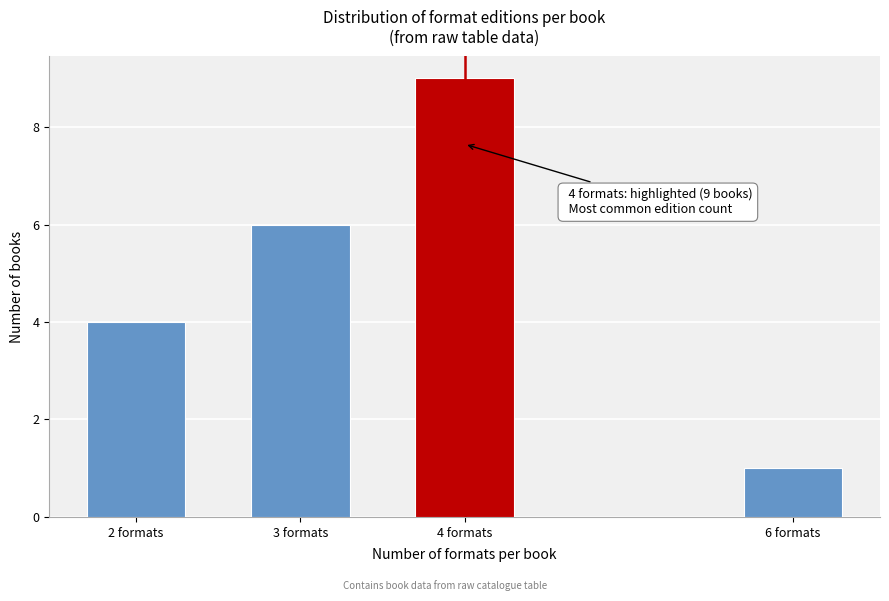

Reading left to right, extract all data points from this chart.

2 formats=4	3 formats=6	4 formats=9	6 formats=1